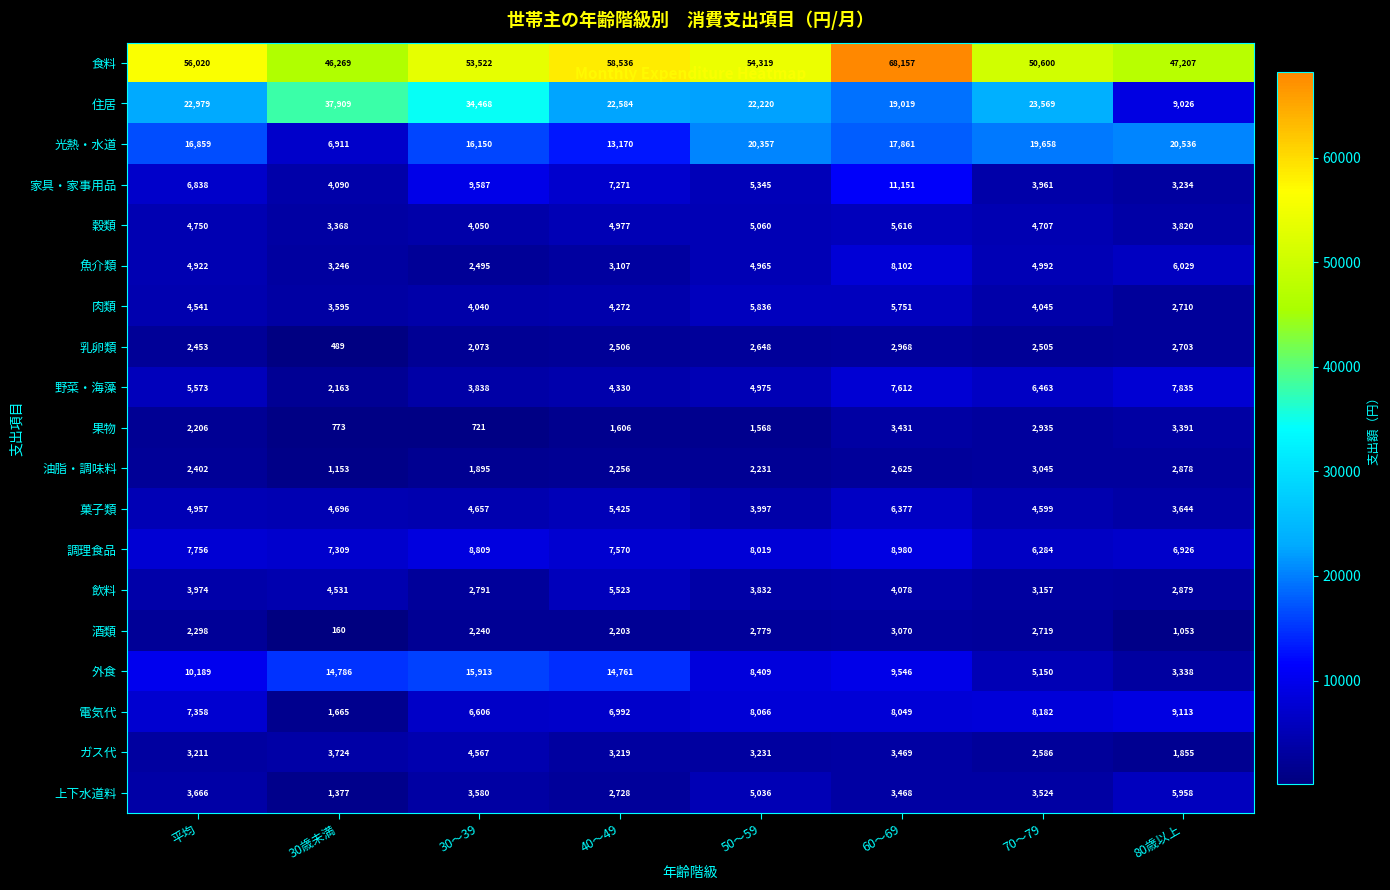

The value of 野菜・海藻 at 50～59 is 1741. True or false?

False